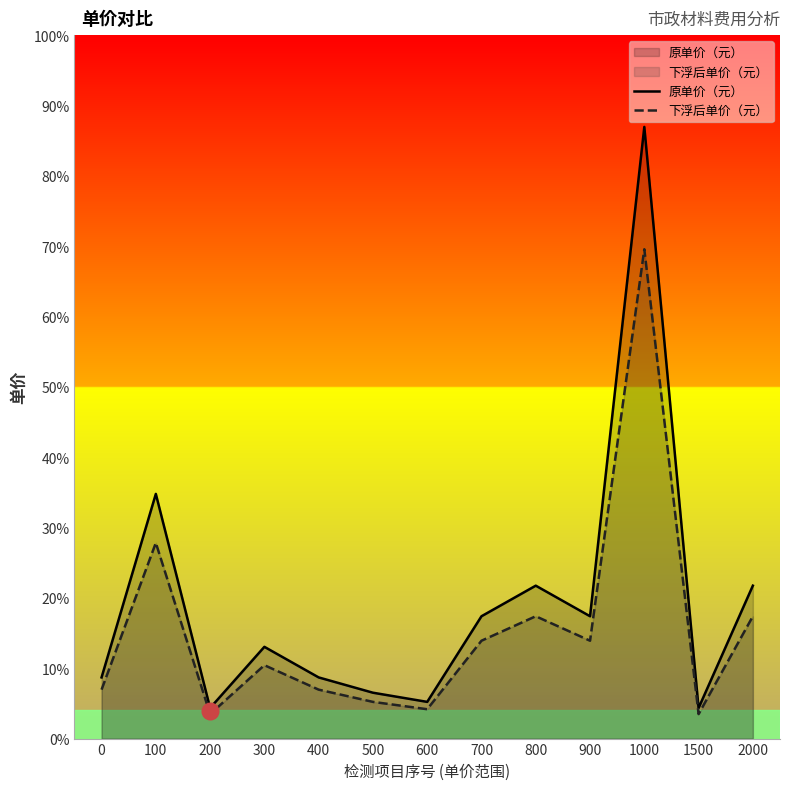

What is the total value across all series at 1000?

3600